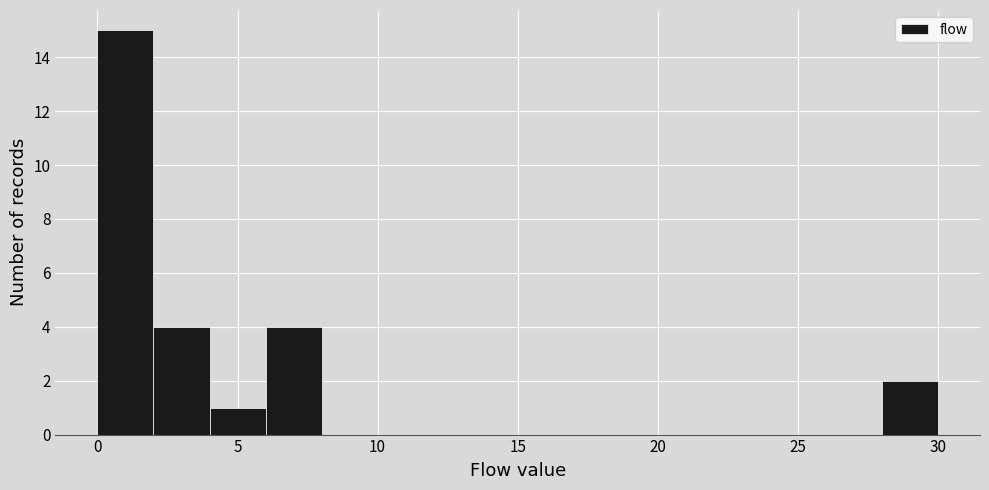

Reading left to right, transcribe this chart: for each bar, give the range it covers on the x-axis and its height. The values are not printed on the chart, so give them approximately, as read against the axis.

0 to 2: 15
2 to 4: 4
4 to 6: 1
6 to 8: 4
8 to 10: 0
10 to 12: 0
12 to 14: 0
14 to 16: 0
16 to 18: 0
18 to 20: 0
20 to 22: 0
22 to 24: 0
24 to 26: 0
26 to 28: 0
28 to 30: 2